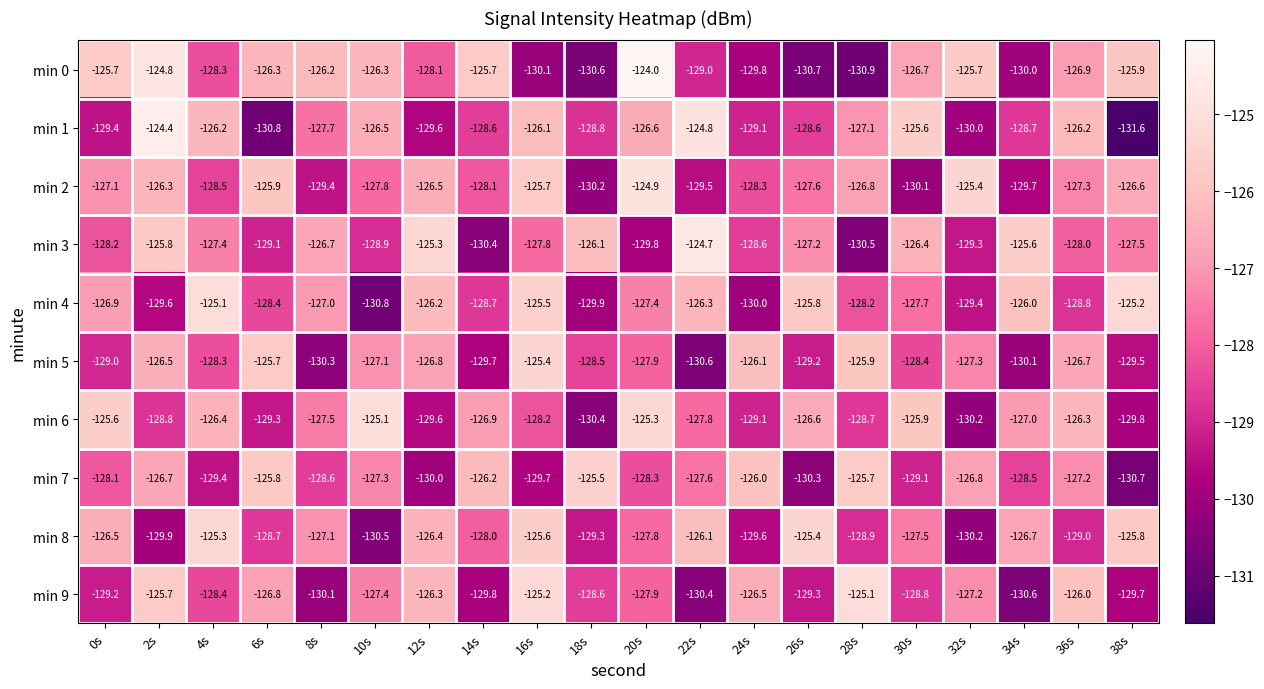

How many data points in min 9 are less than -127?

13